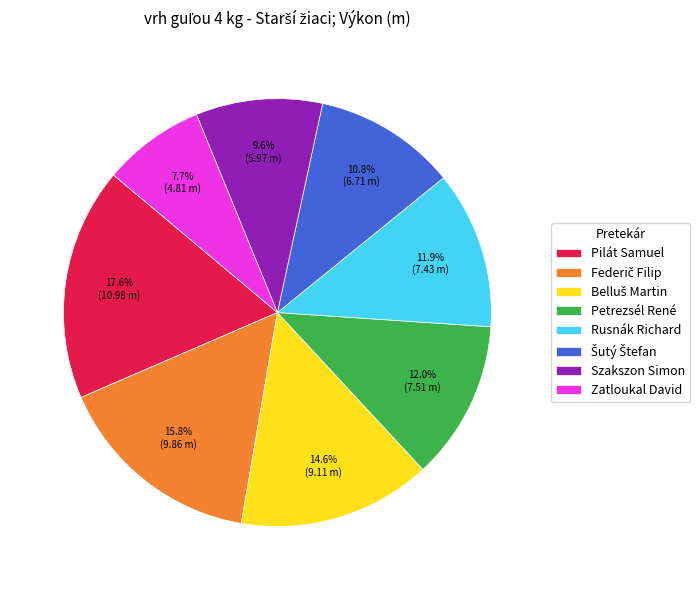

Approximately how many times larger is the value at Pilát Samuel compared to Szakszon Simon?

1.8